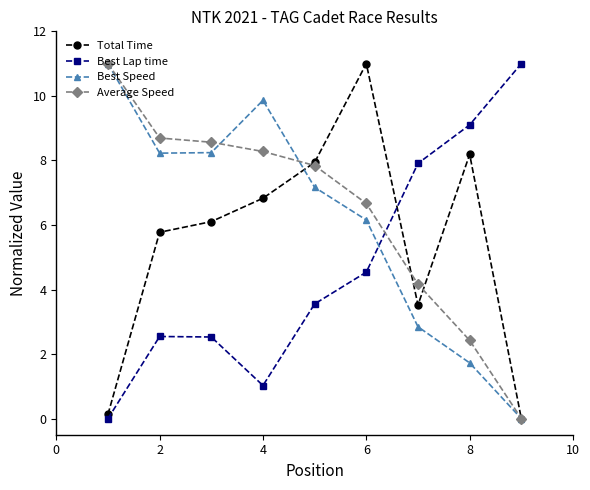

True or false: Best Speed has more than 2 points higher than both neighbors.

False